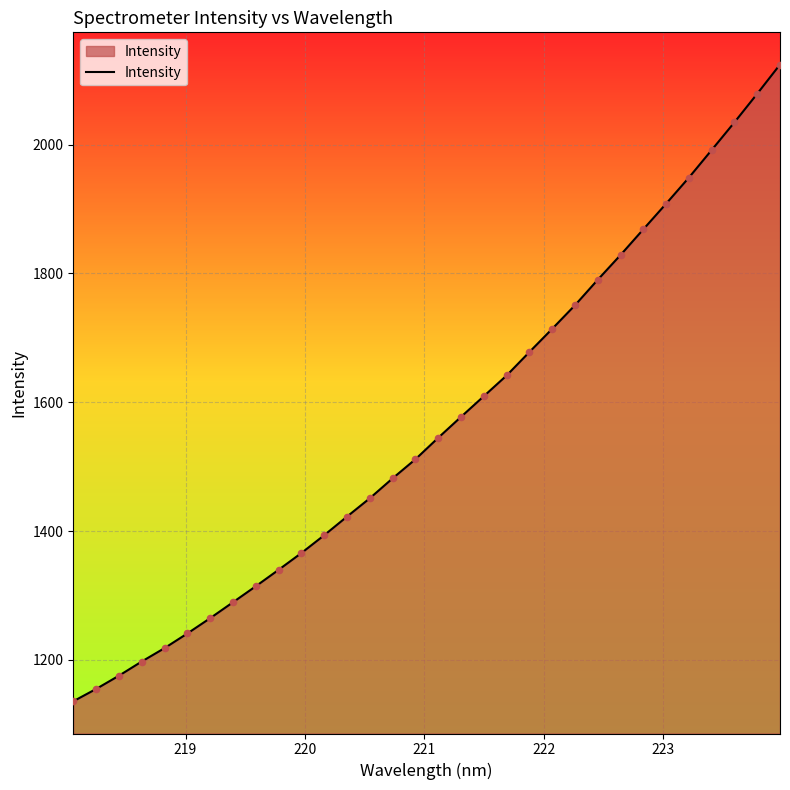

What is the difference between the maximum and minimum values?

988.2